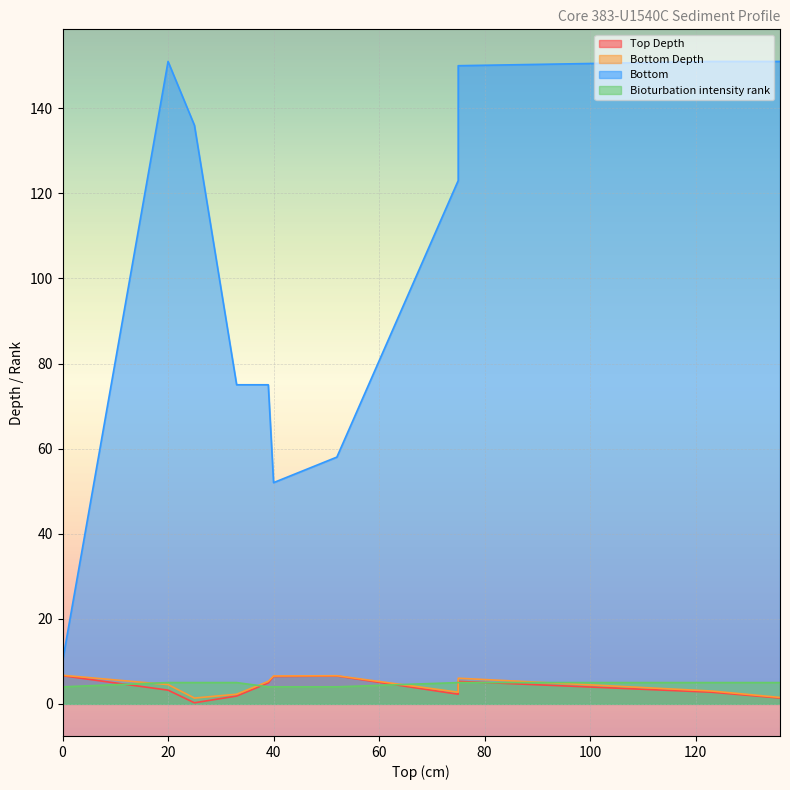

What value does the Bioturbation intensity rank series have at 0?

4.0